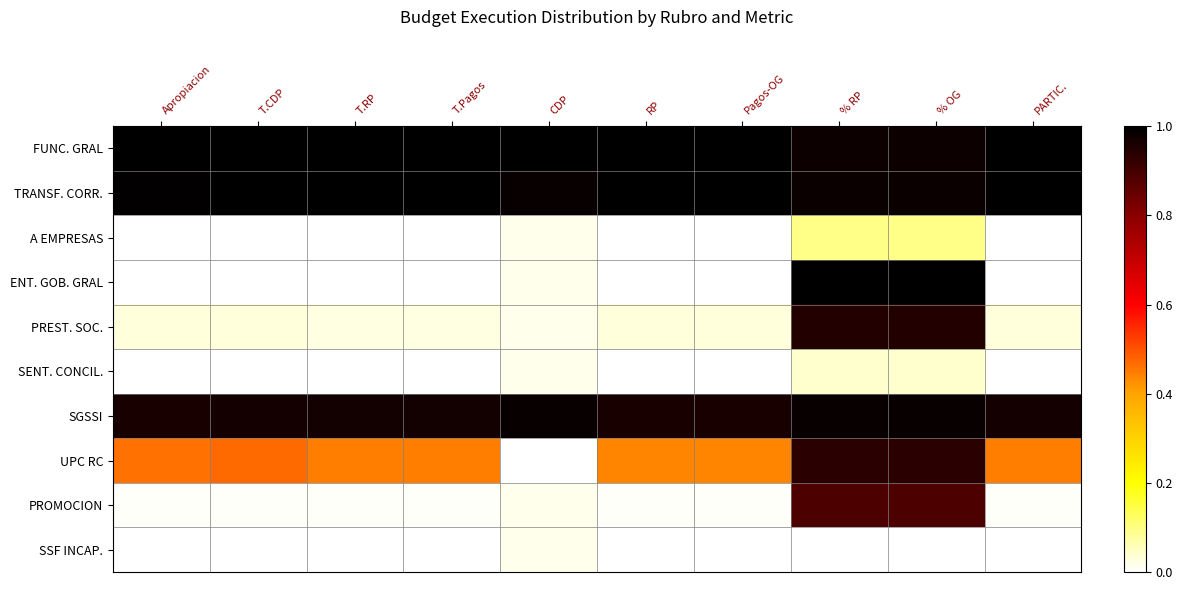

At how many categories does at least one series exceed 0?

10